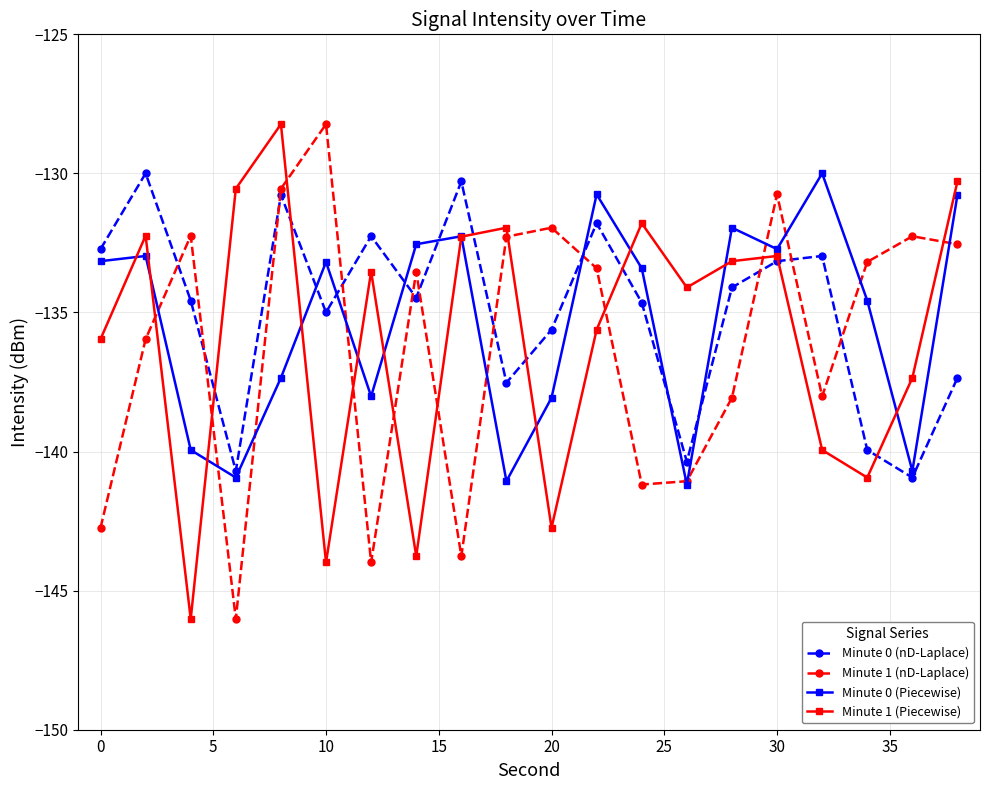

Rank the series by their average value, from lowest to highest.

Minute 1 (nD-Laplace), Minute 1 (Piecewise), Minute 0 (Piecewise), Minute 0 (nD-Laplace)